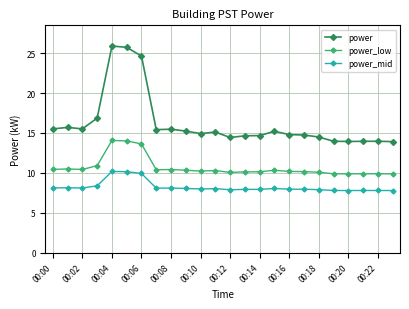

True or false: power and power_low cross at least once.

False